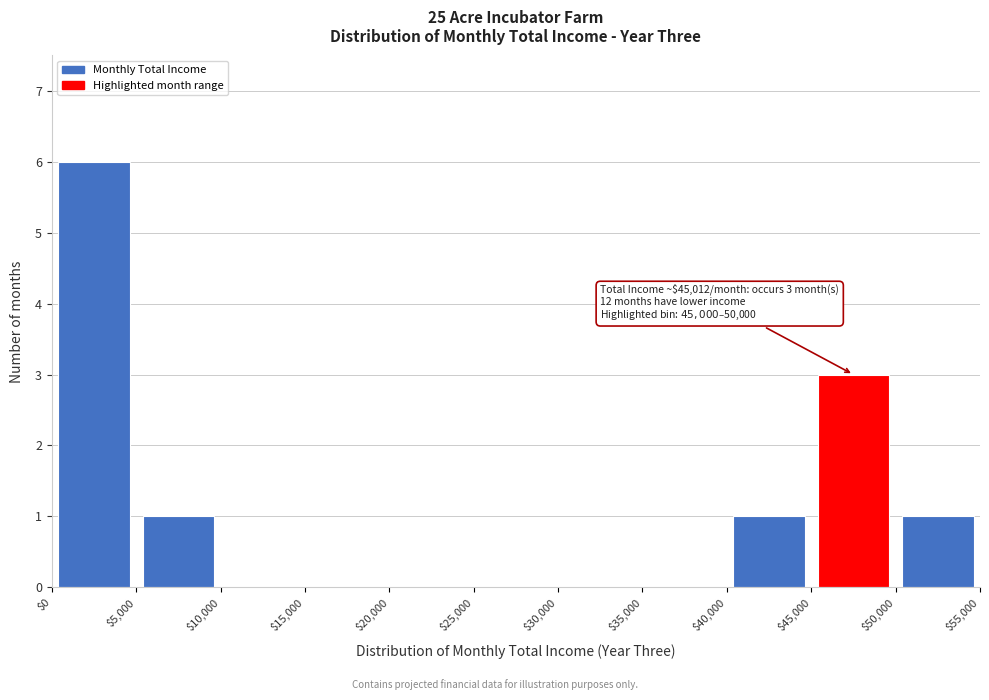

Which range on the x-axis has the tallest bar?

$0 to $5,000